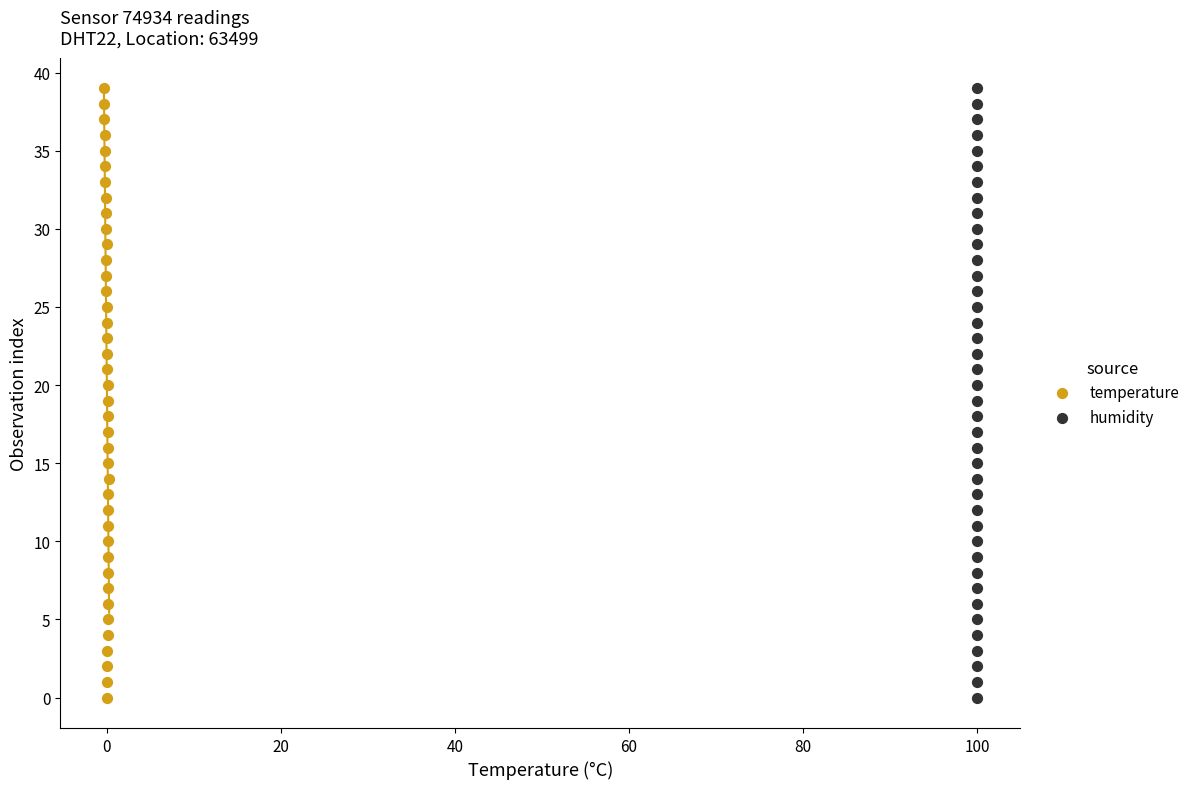

What are all the series names shown in the legend?

temperature, humidity